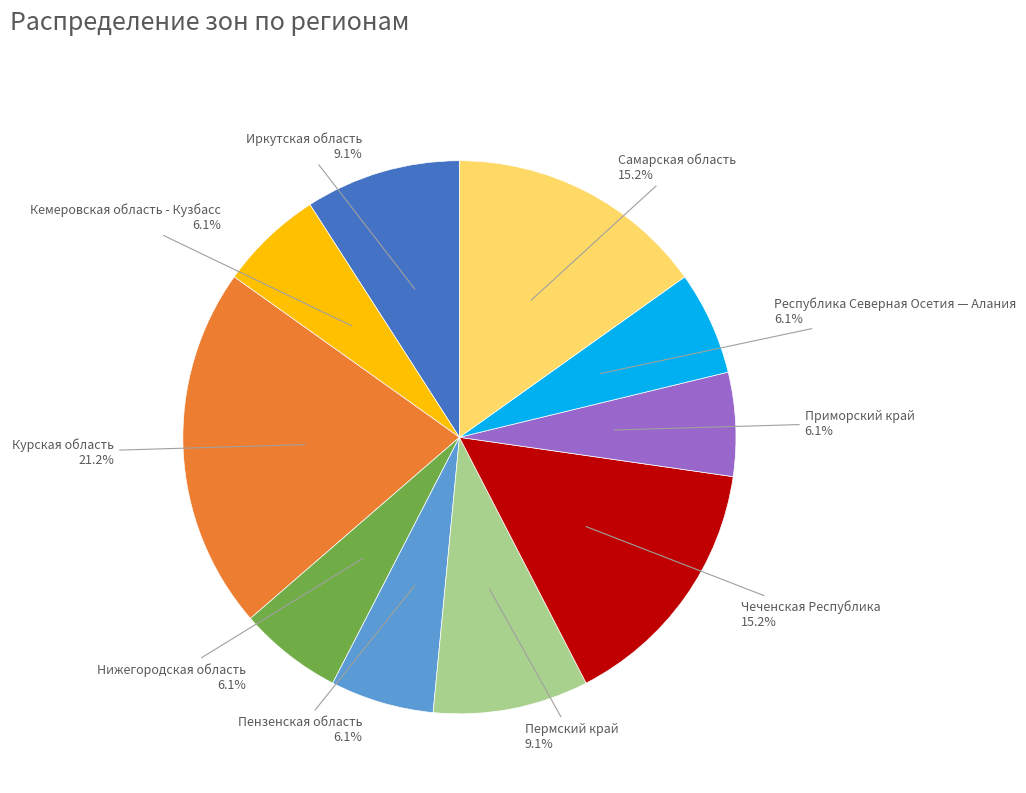

How much of the chart is everything except Пензенская область?

93.9%